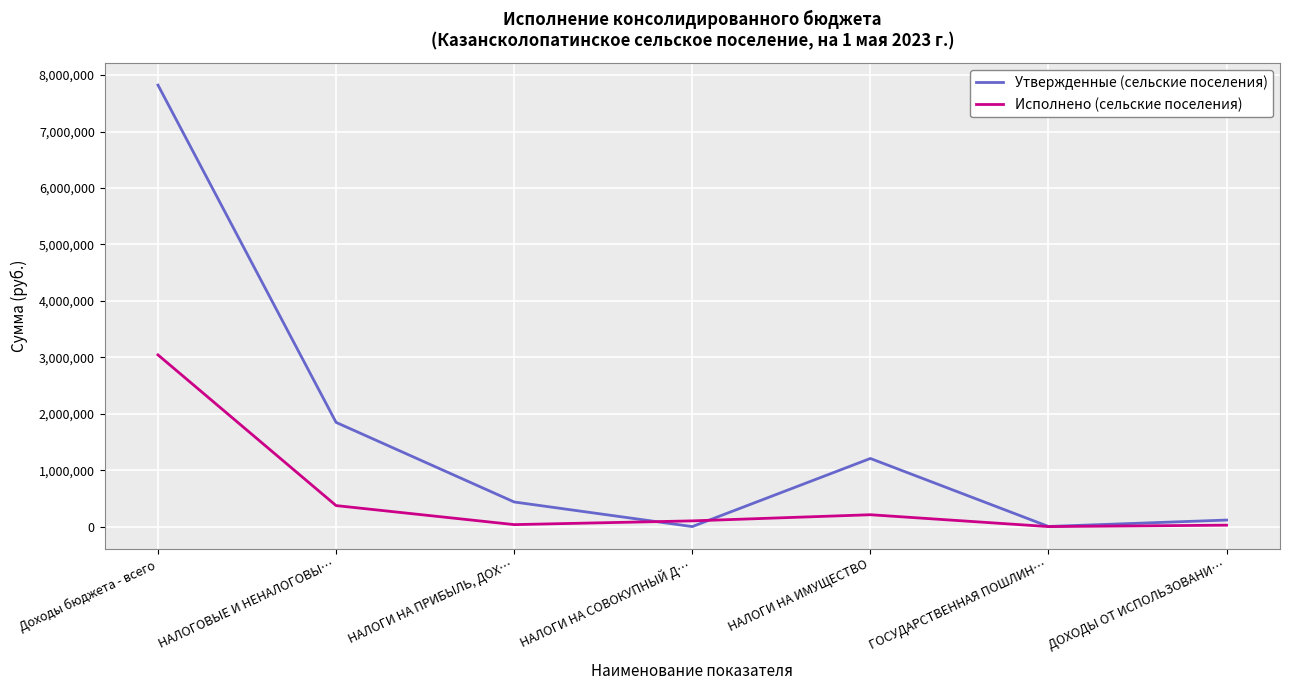

What position from the left is Доходы бюджета - всего?

1